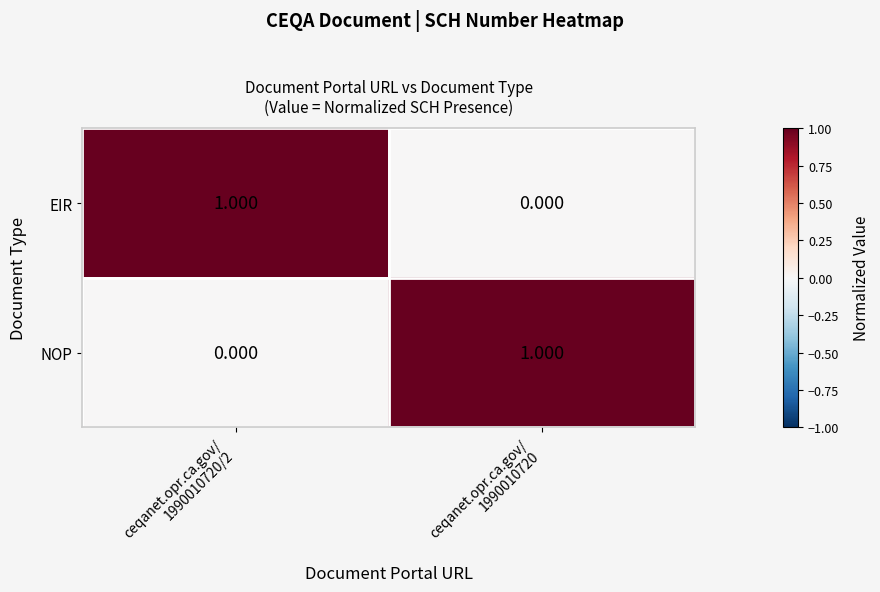

At which category does the chart reach its minimum across all series?

ceqanet.opr.ca.gov/
1990010720